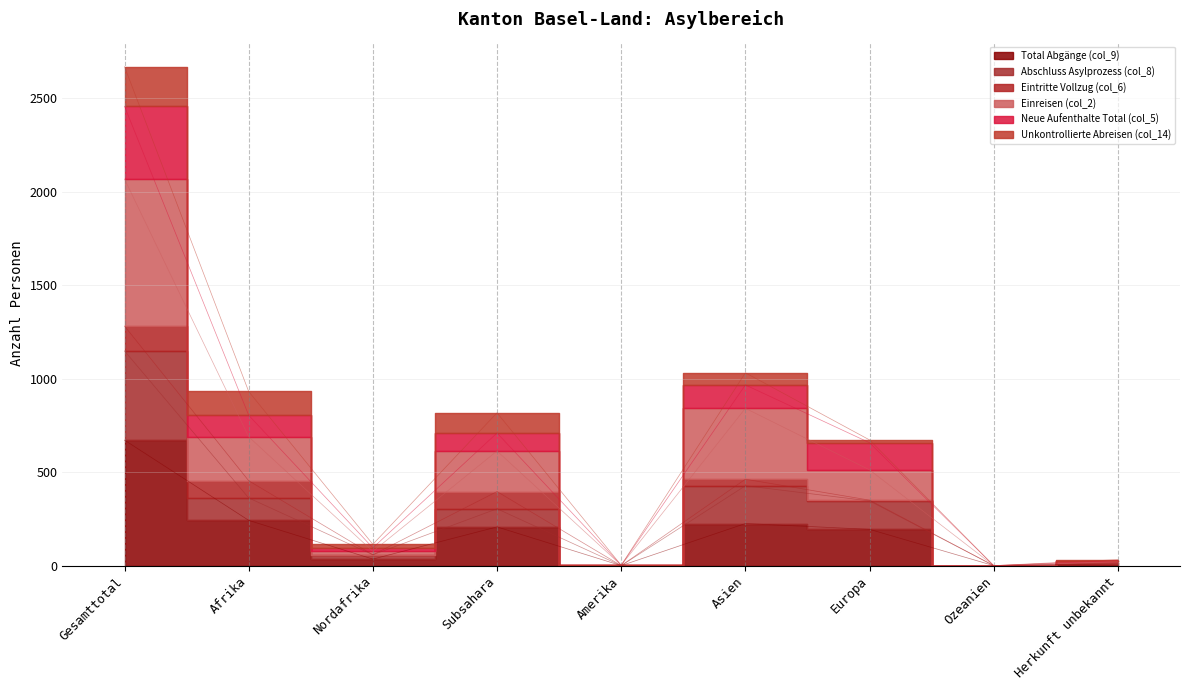

What is the label of the 3rd point from the left?

Nordafrika